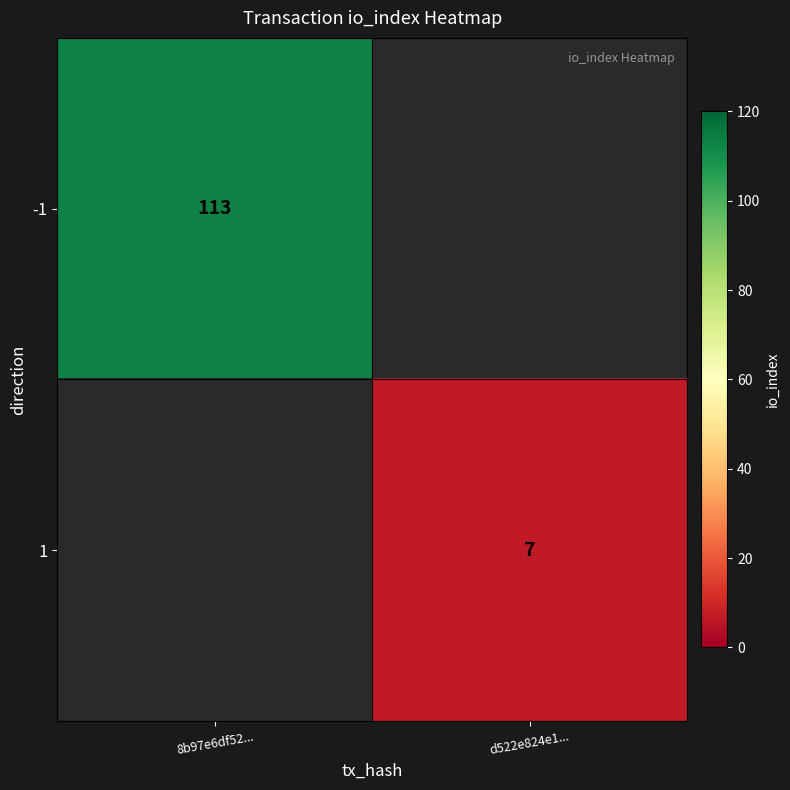

Is it true that -1 equals 47 at 8b97e6df52...?

False